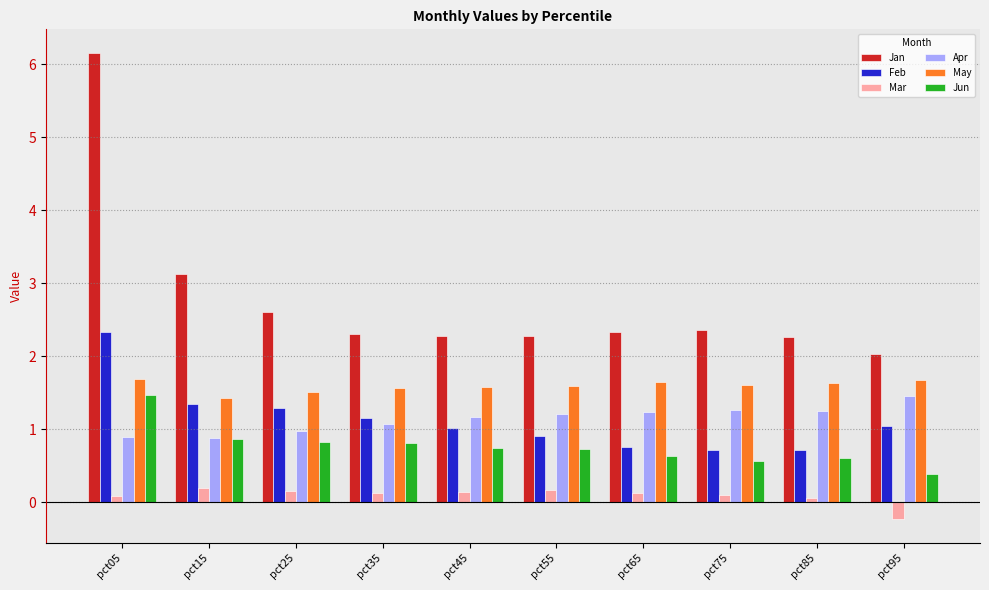

The Jan series shows 6.2 at pct05. True or false?

True